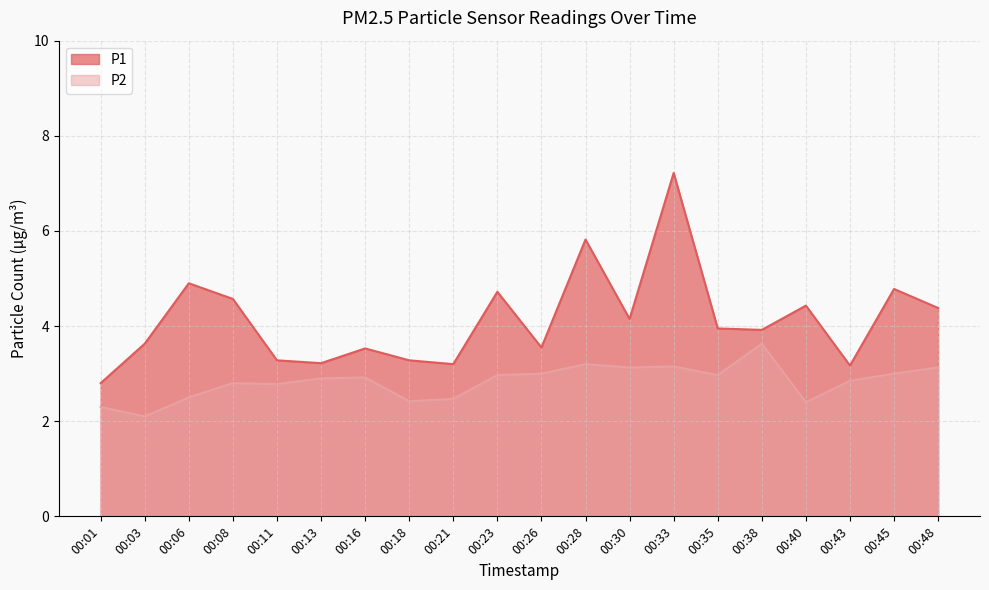

List the labels in order of P1 value, largest first.

00:33, 00:28, 00:06, 00:45, 00:23, 00:08, 00:40, 00:48, 00:30, 00:35, 00:38, 00:03, 00:26, 00:16, 00:11, 00:18, 00:13, 00:21, 00:43, 00:01